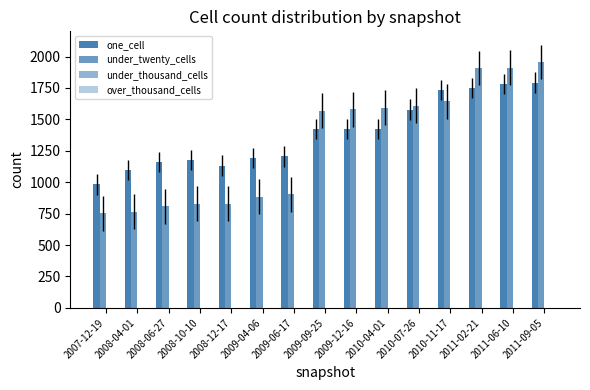

Which series changed the most between 2008-06-27 and 2009-09-25?

under_twenty_cells